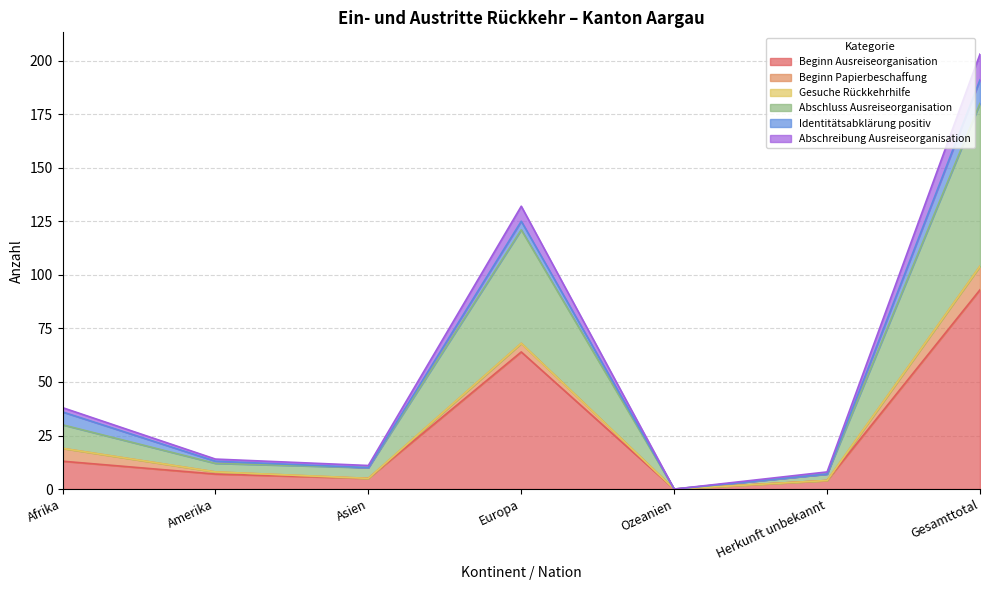

How many lines are shown in the chart?

6